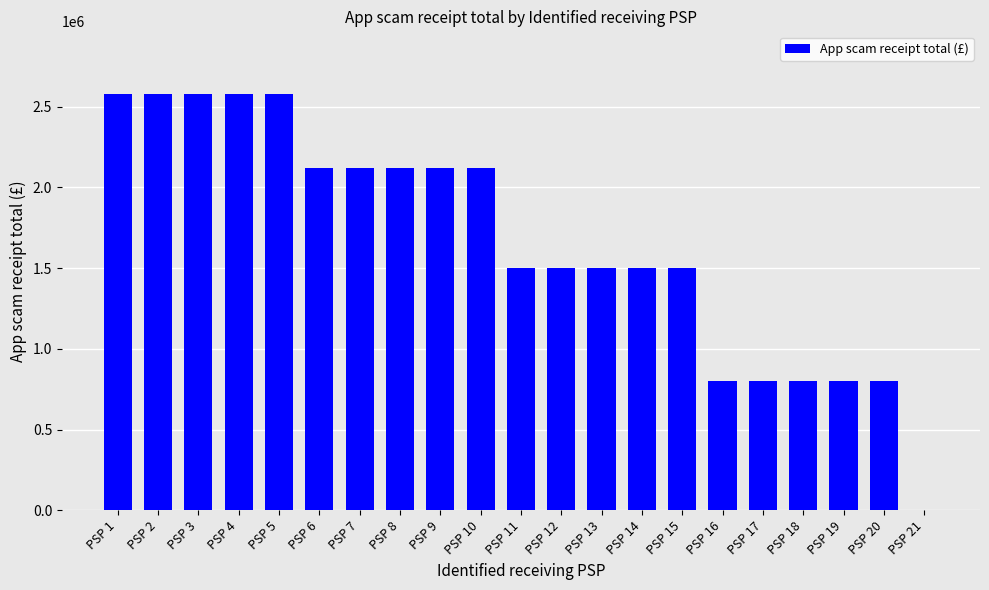

What is the ratio of the value at PSP 11 to the value at PSP 6?

0.7